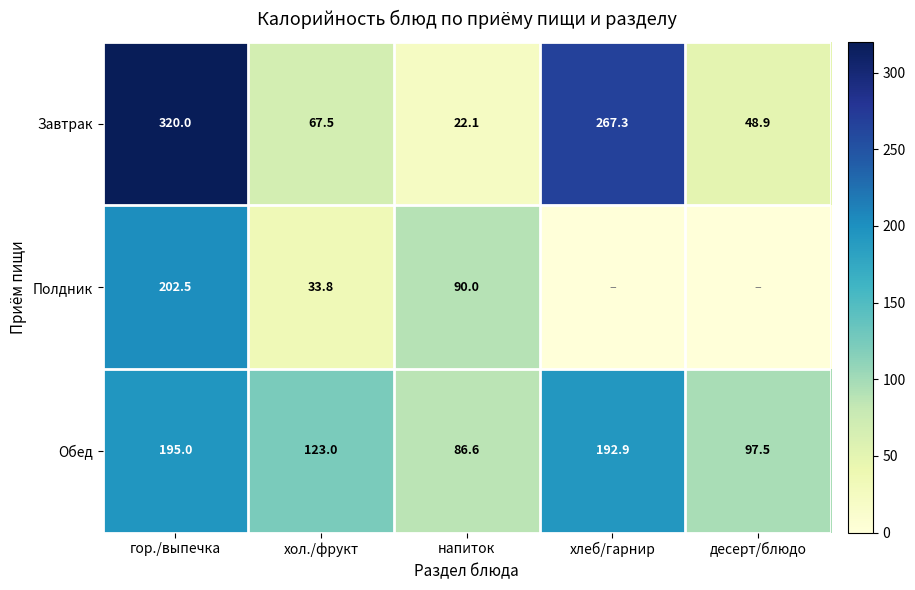

The value of Обед at хлеб/гарнир is 192.9. True or false?

True